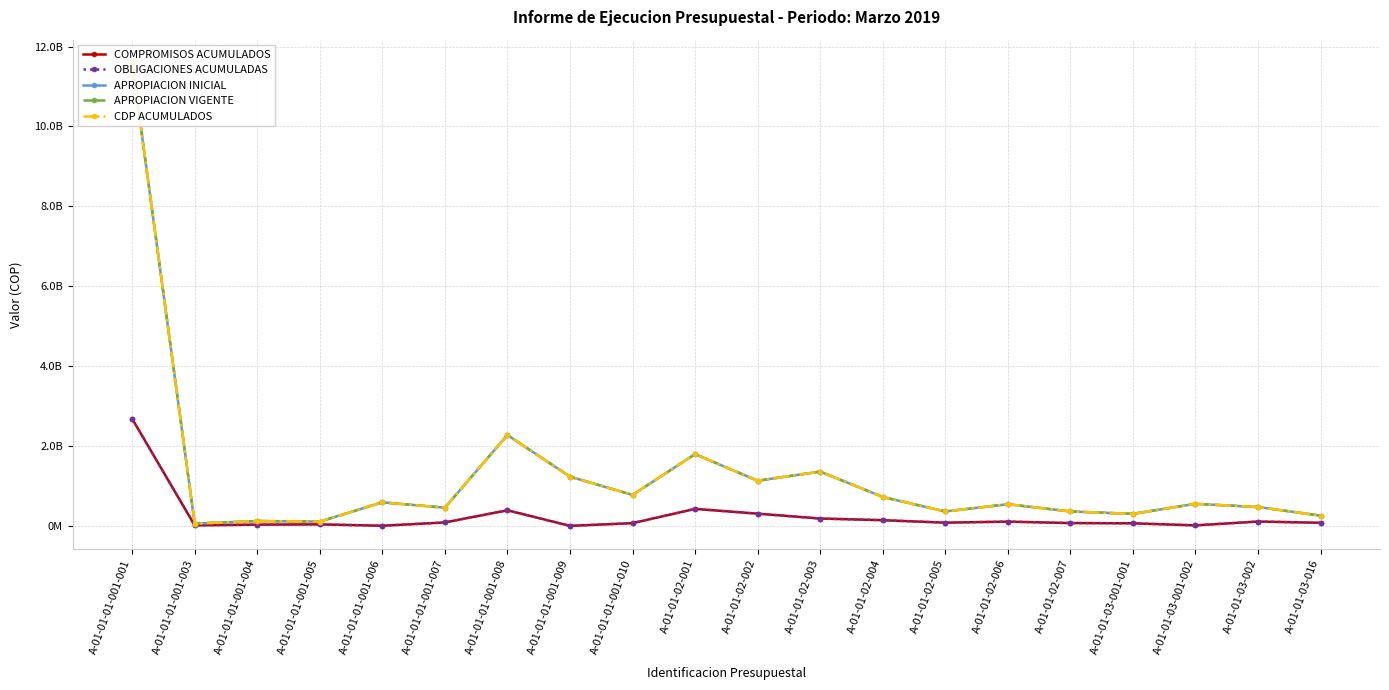

True or false: APROPIACION INICIAL and OBLIGACIONES ACUMULADAS cross at least once.

False